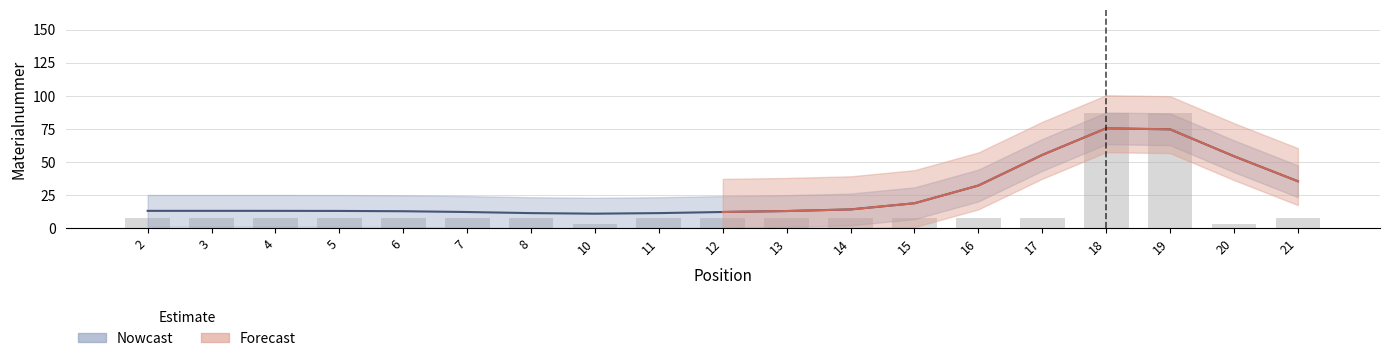

What is the difference between the maximum and minimum values?

84.0